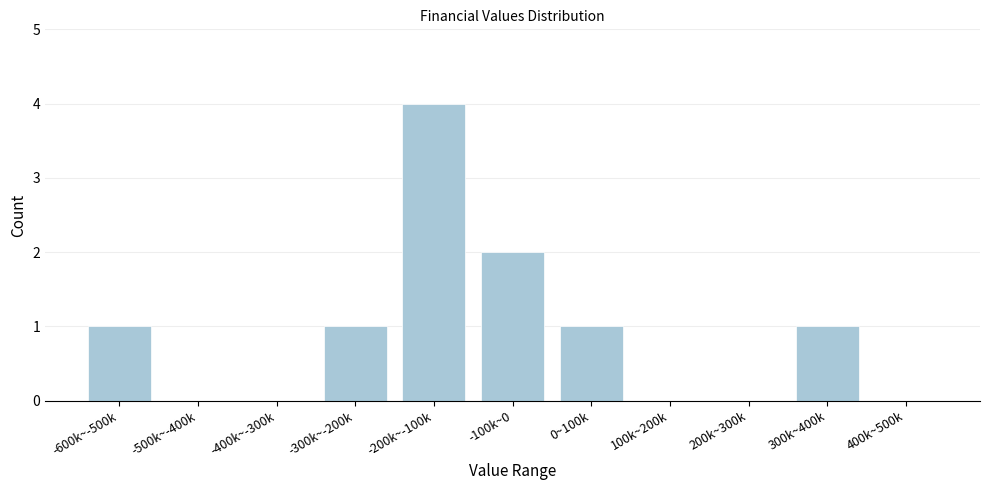

Reading left to right, extract all data points from this chart.

-600k~-500k=1	-500k~-400k=0	-400k~-300k=0	-300k~-200k=1	-200k~-100k=4	-100k~0=2	0~100k=1	100k~200k=0	200k~300k=0	300k~400k=1	400k~500k=0